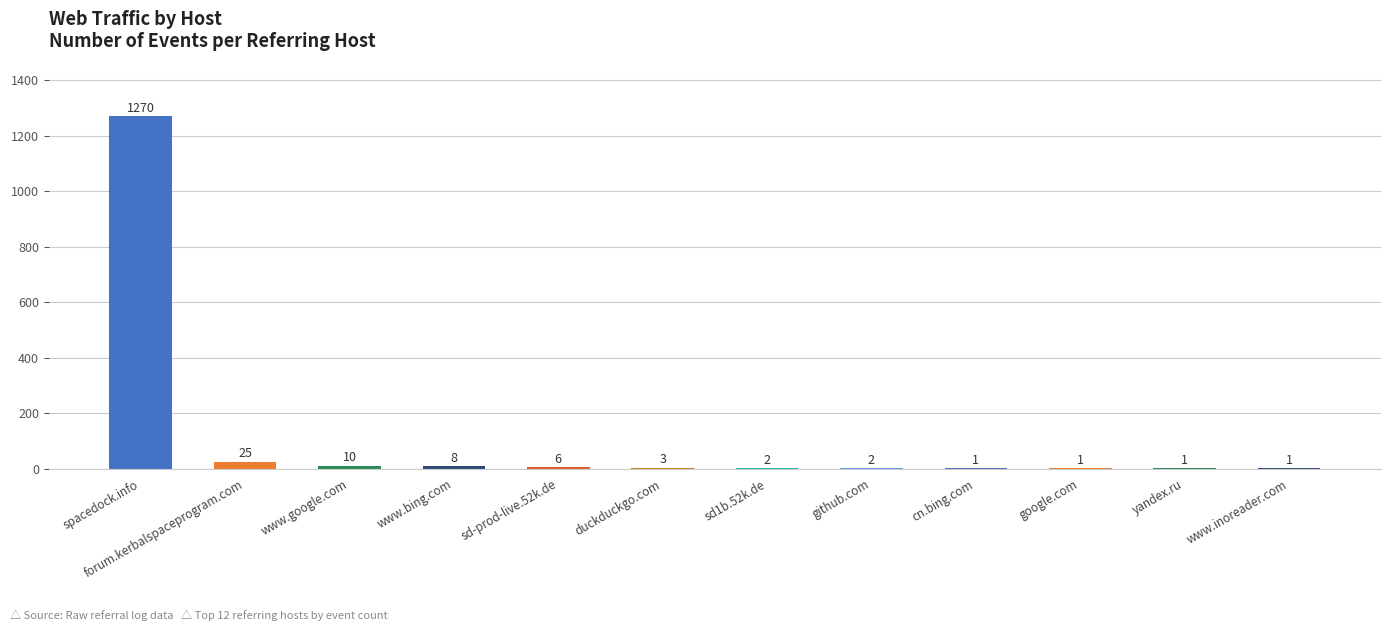

Reading left to right, list all the values displayed in this chart.

1270	25	10	8	6	3	2	2	1	1	1	1